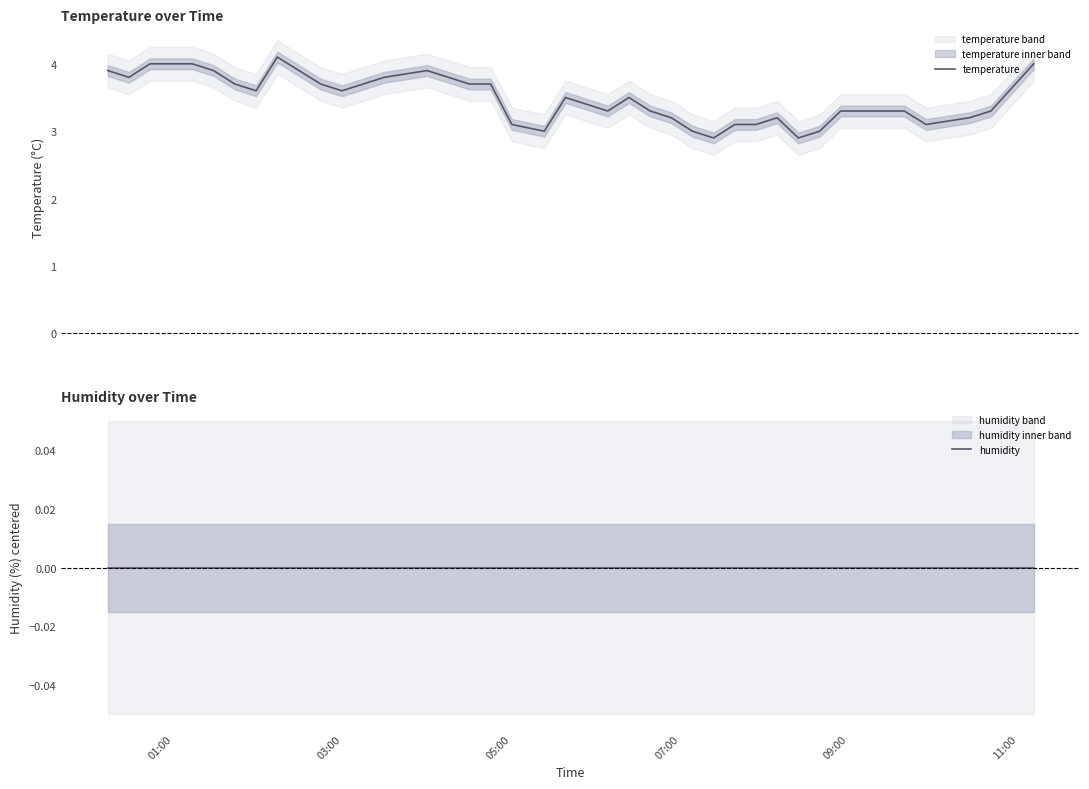

What is the lowest value of the temperature series?

2.9